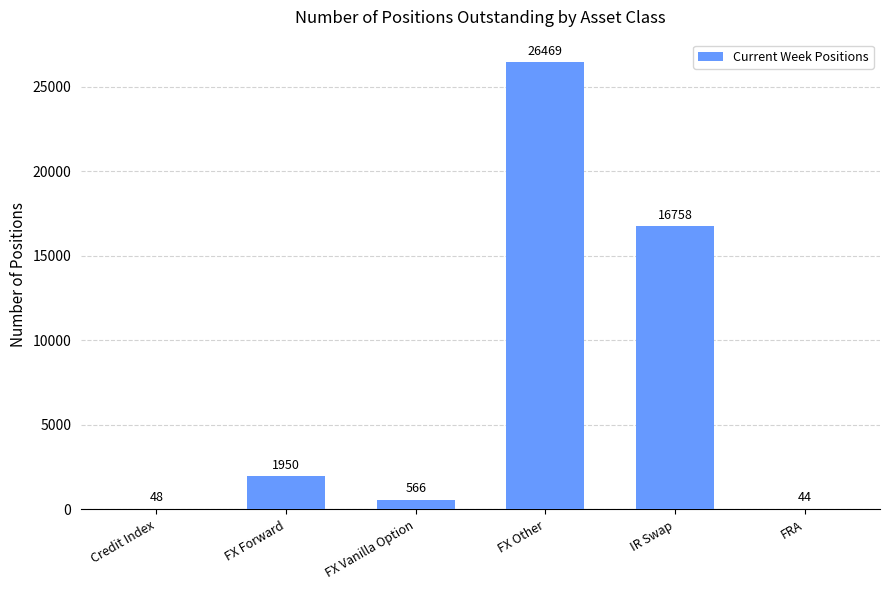

Reading right to left, list all the values displayed in this chart.

FRA=44	IR Swap=16758	FX Other=26469	FX Vanilla Option=566	FX Forward=1950	Credit Index=48